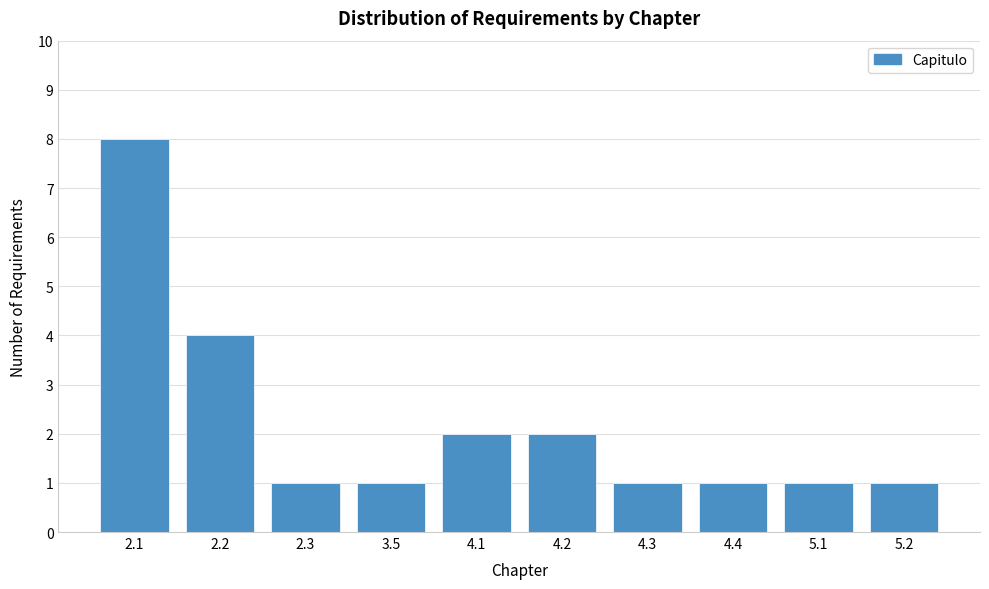

Reading right to left, what are all the values shown in this chart?

1	1	1	1	2	2	1	1	4	8